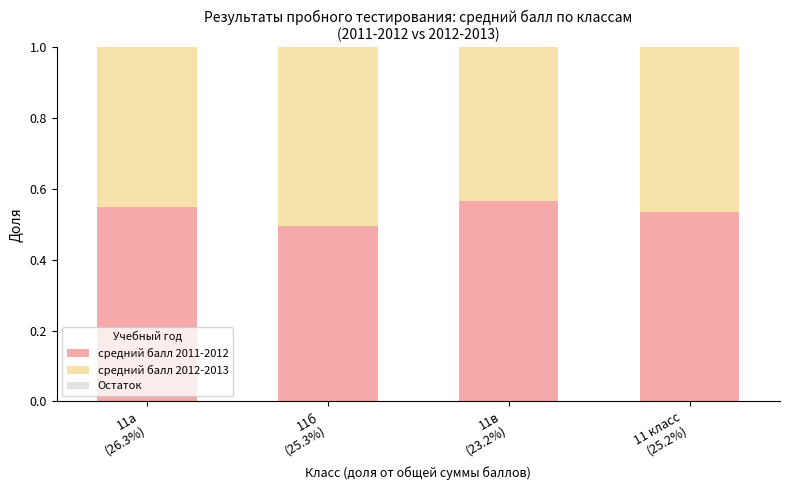

What is the sum of all средний балл 2011-2012 values?

2.1